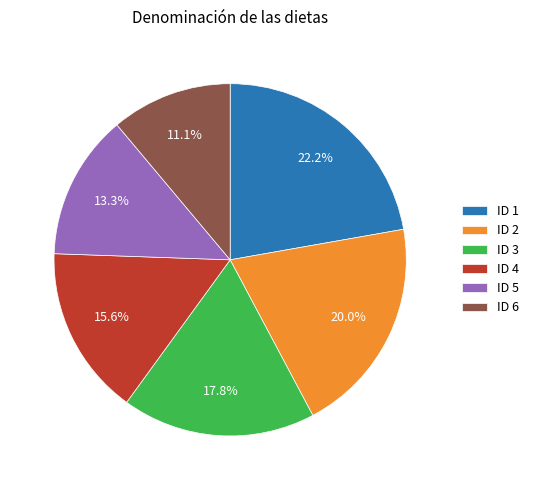

Is it true that ID 5 is 13% of the pie?

True